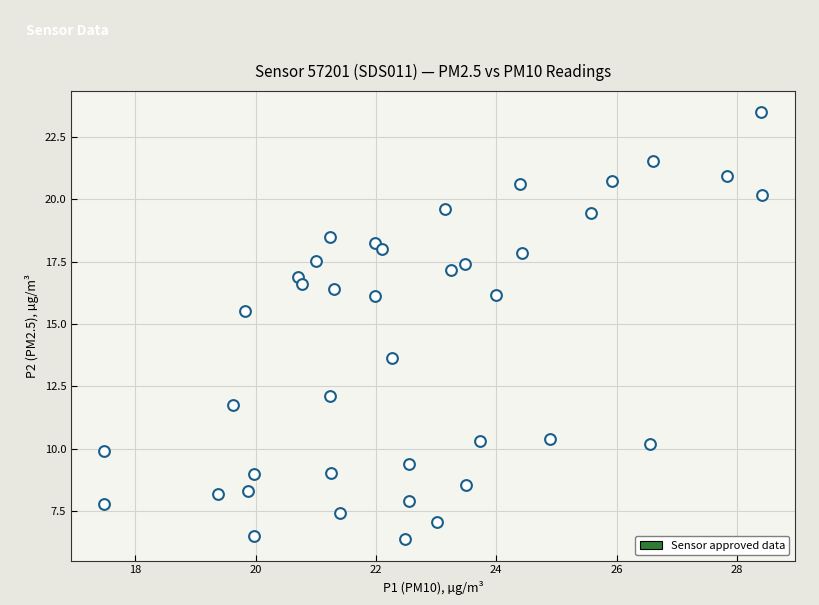

What Y value in the scatter plot is closest to 14?

13.6